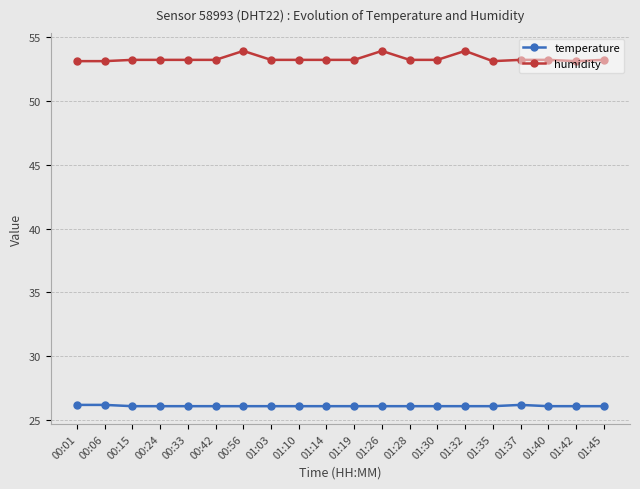

Which series has the largest range (max minus min)?

humidity